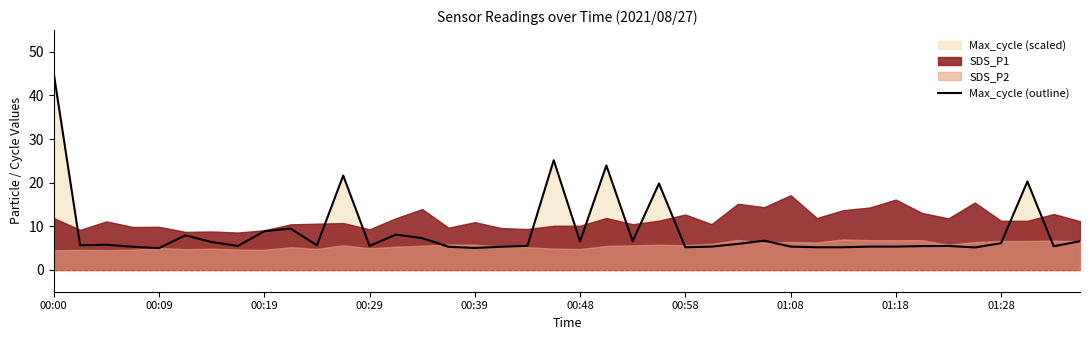

What is the minimum value for Max_cycle (outline)?

5.0